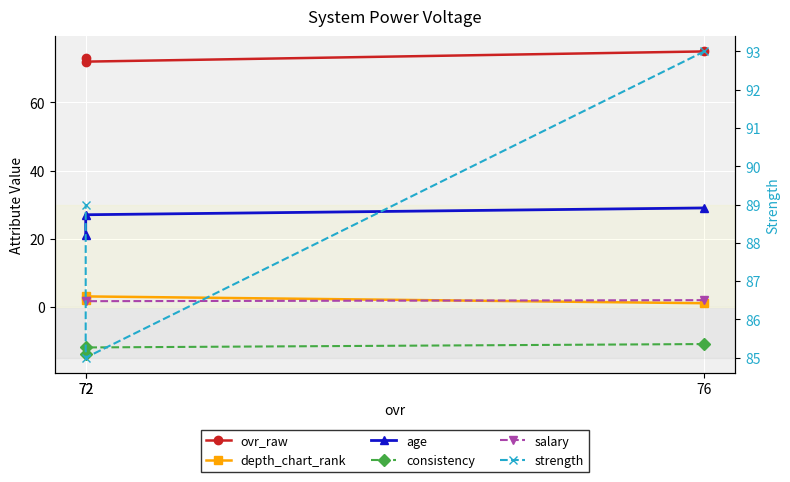

Reading left to right, extract all data points from this chart.

ovr_raw: 75.0	72.0	73.0
depth_chart_rank: 1.0	3.0	2.0
age: 29.0	27.0	21.0
consistency: -11.0	-12.0	-14.0
salary: 1.9	1.6	1.7
strength: 93.0	85.0	89.0